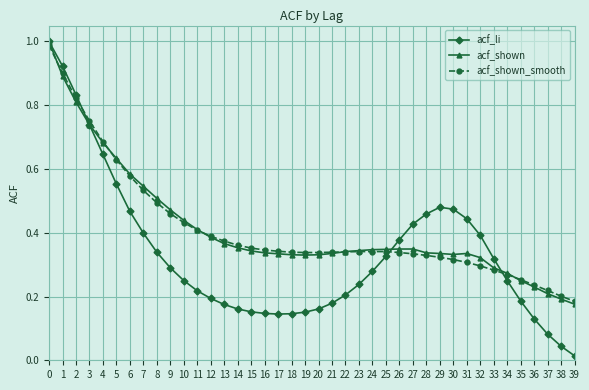

The value of acf_shown at 32 is 0.3. True or false?

True